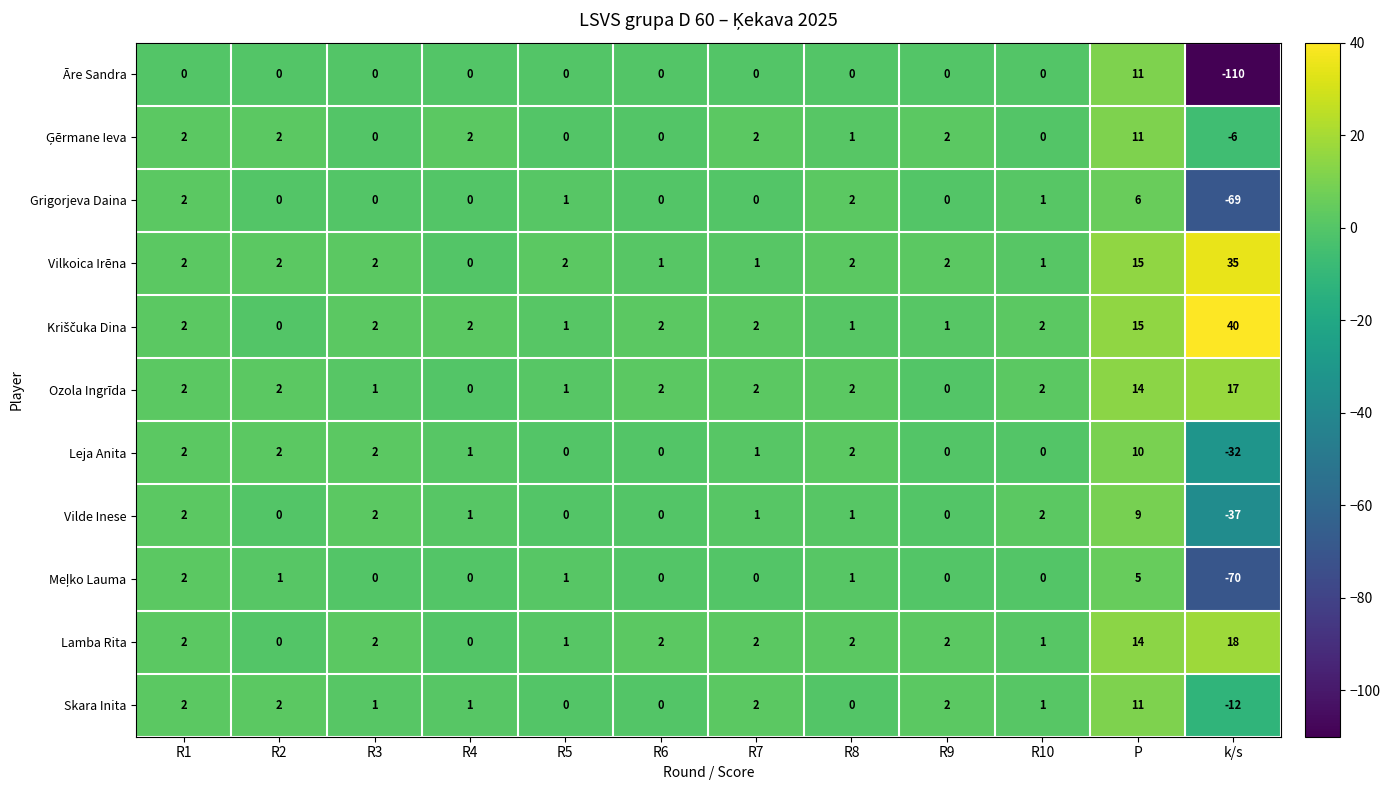

What is the difference between the maximum and second lowest values in the Ozola Ingrīda series?

17